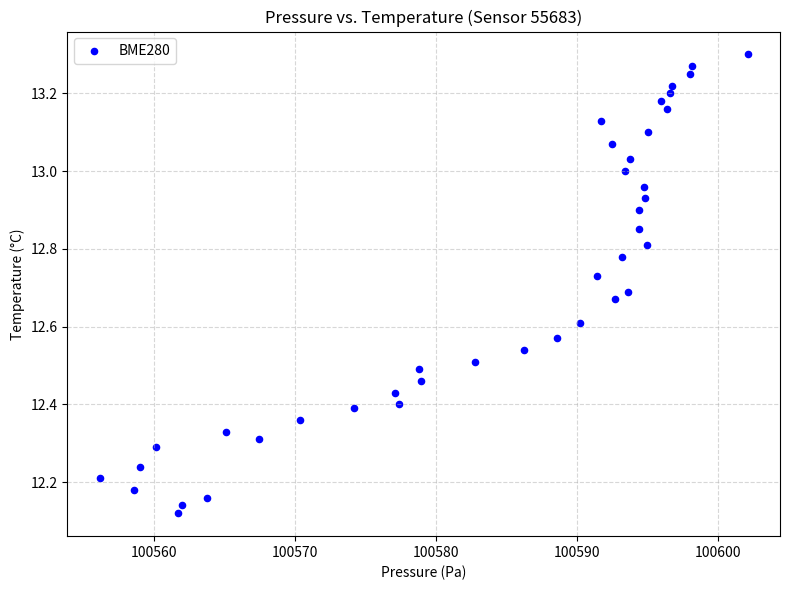

What is the range of Y values (max minus min)?

1.2